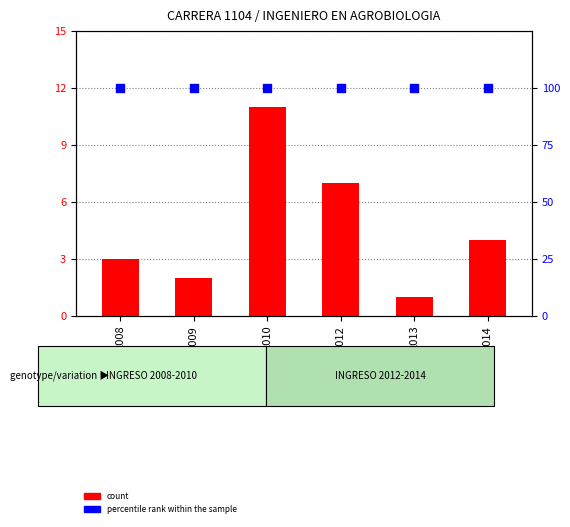

Which series reaches the minimum Y coordinate?

count